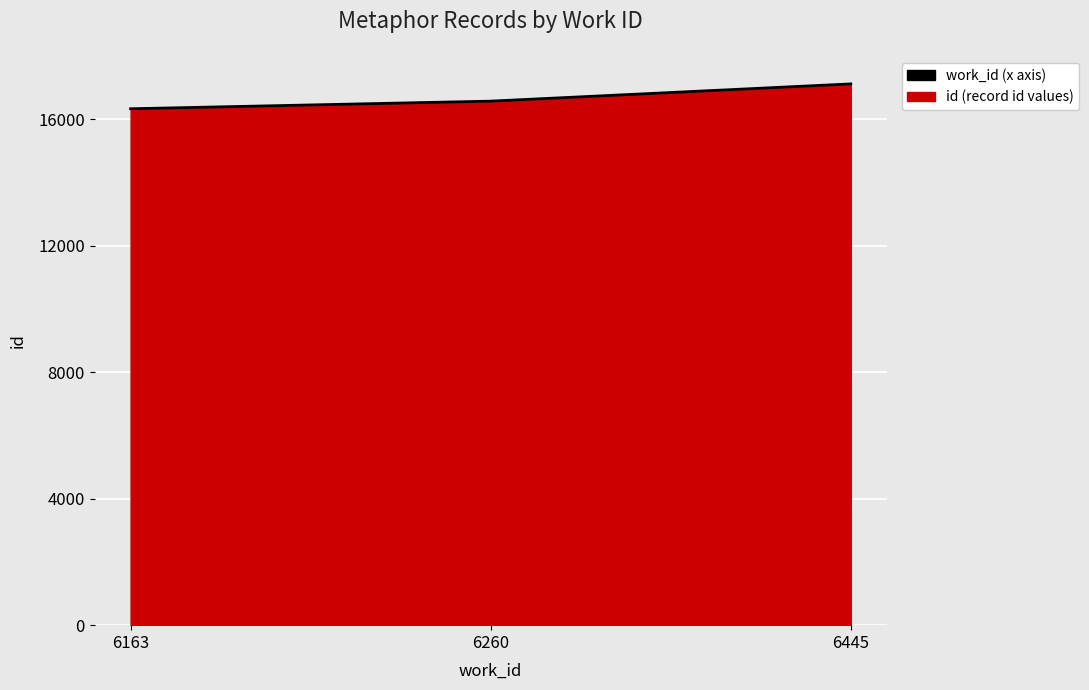

How many data points are above 16566?

1